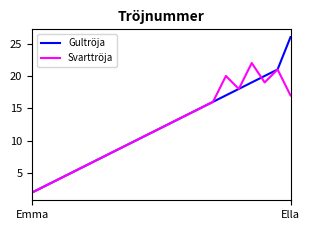

Count the number of data series in this chart.

2